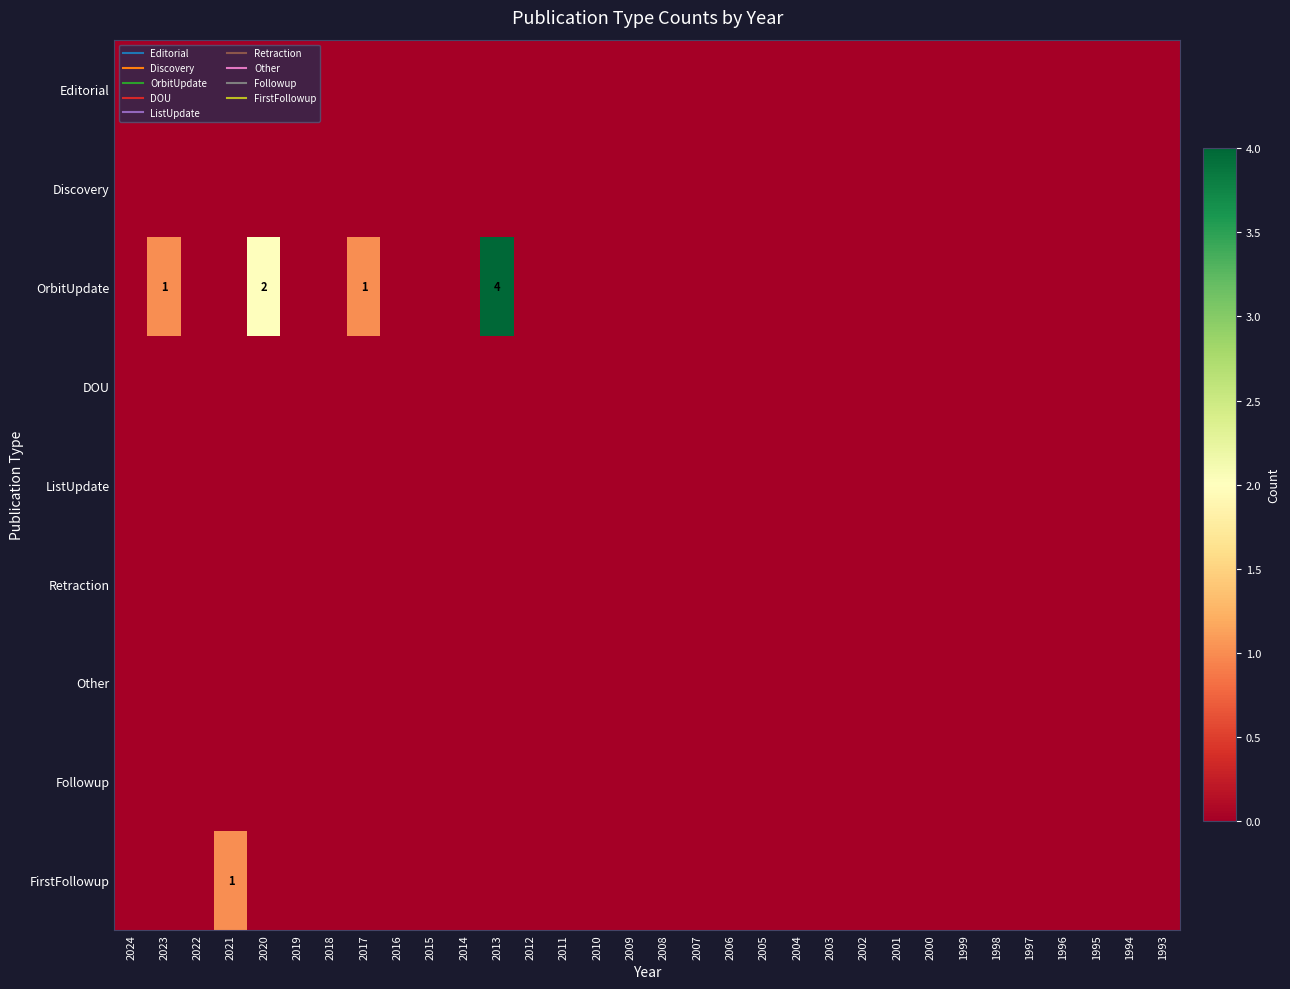

Count the number of data series in this chart.

9